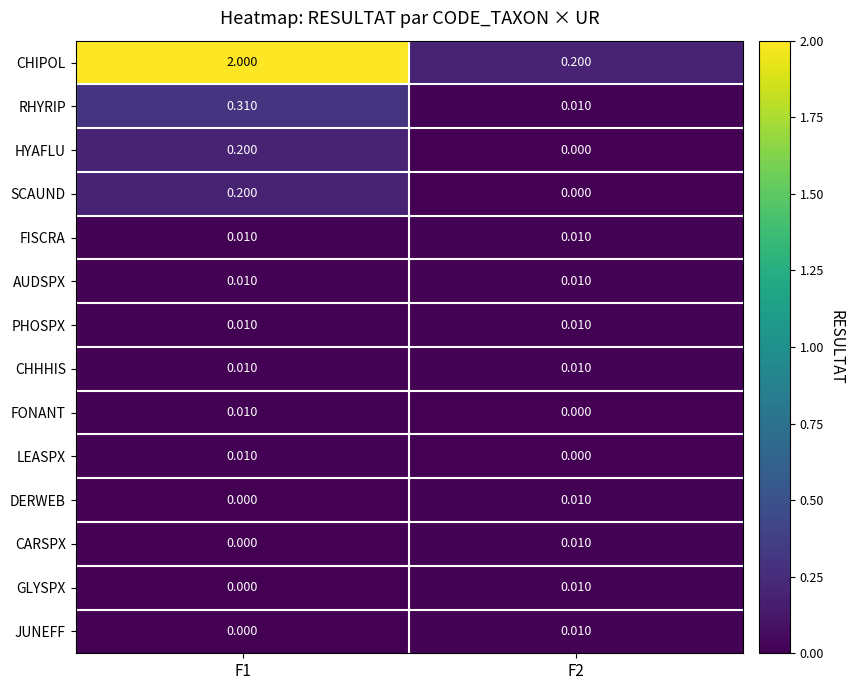

Which series has the largest total across all categories?

CHIPOL